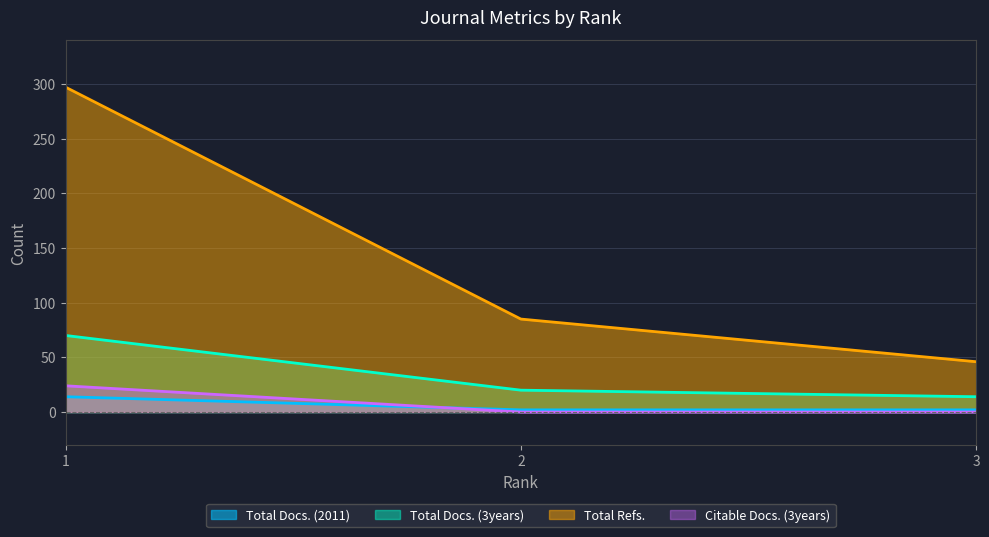

Which category has the lowest value in the Total Docs. (2011) series?

2